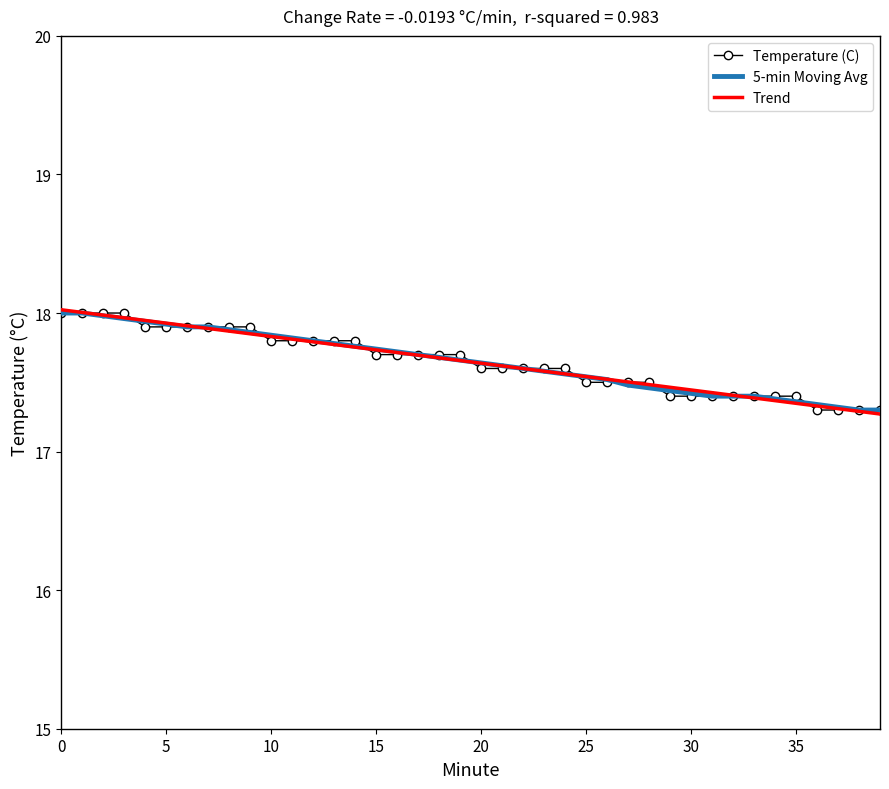

What is the greatest value displayed?

18.0